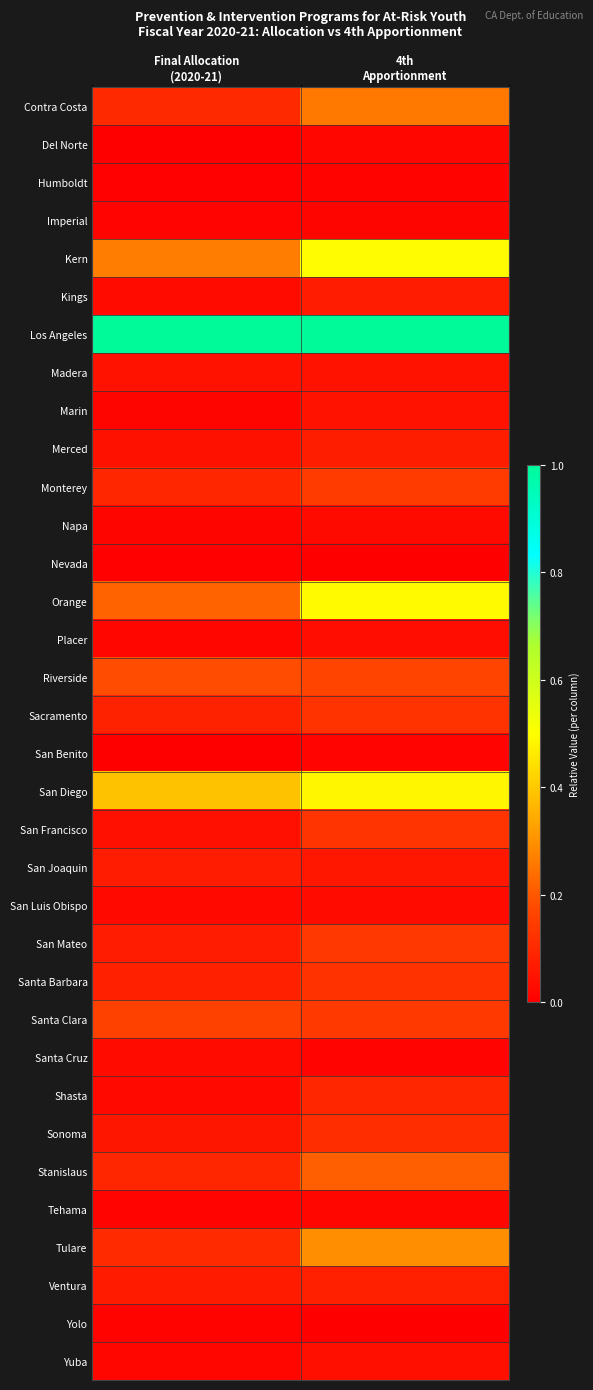

At which category does the chart reach its minimum across all series?

Final Allocation
(2020-21)